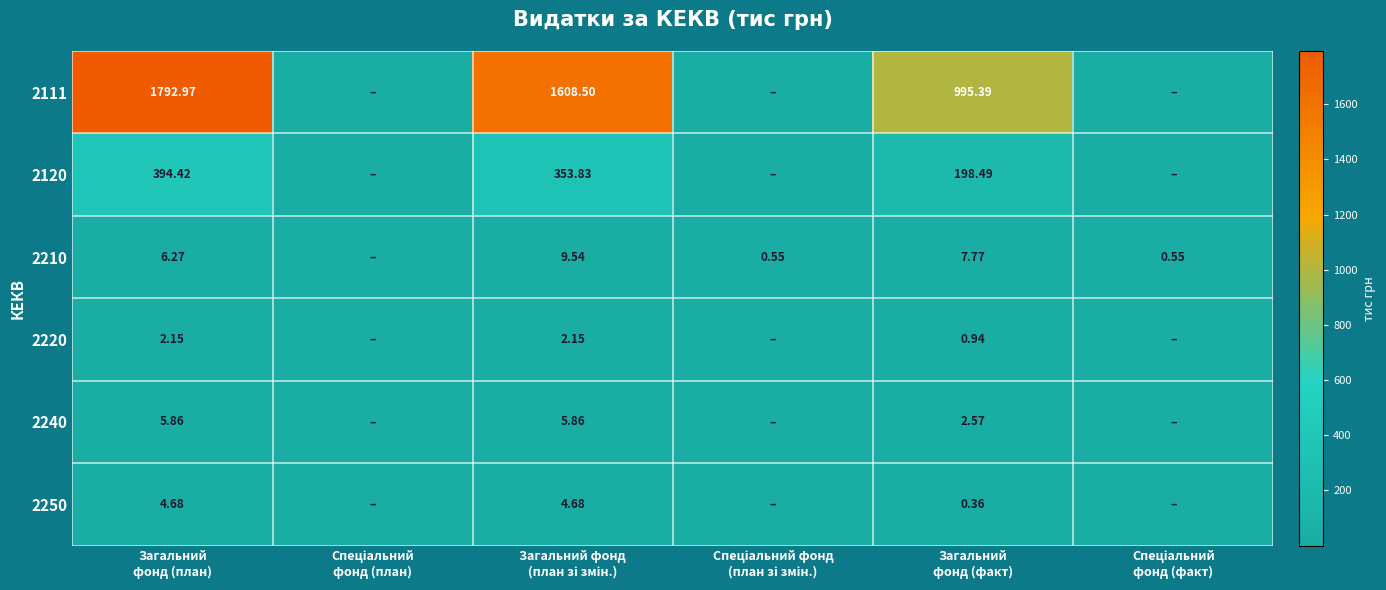

What is the difference between the maximum and second lowest values in the 2250 series?

4.7